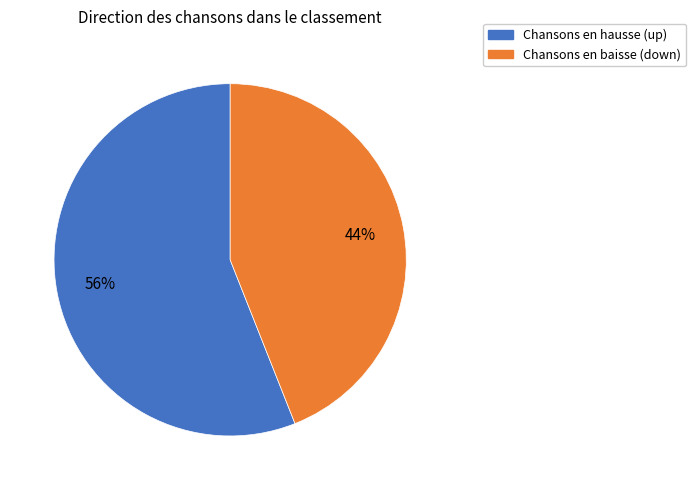

How many segments does this pie chart have?

2